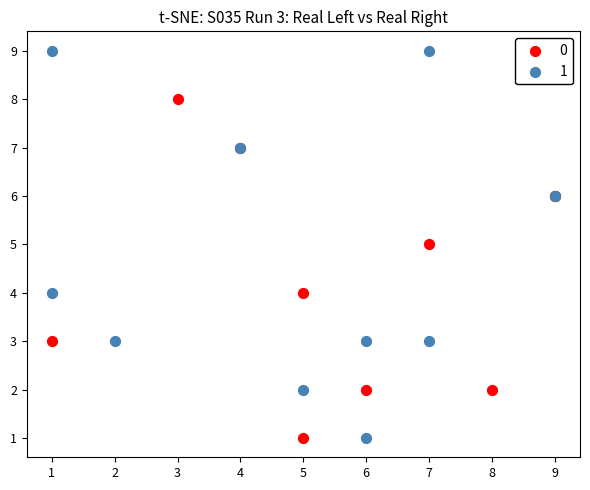

Which series contains the highest Y value?

1